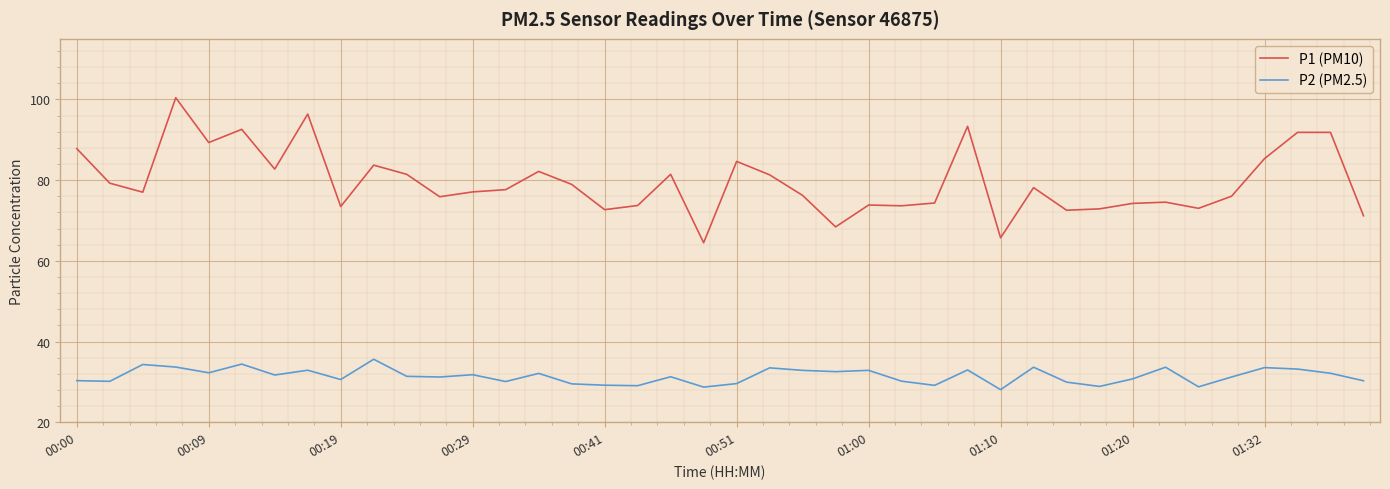

What is the smallest value displayed?

28.1